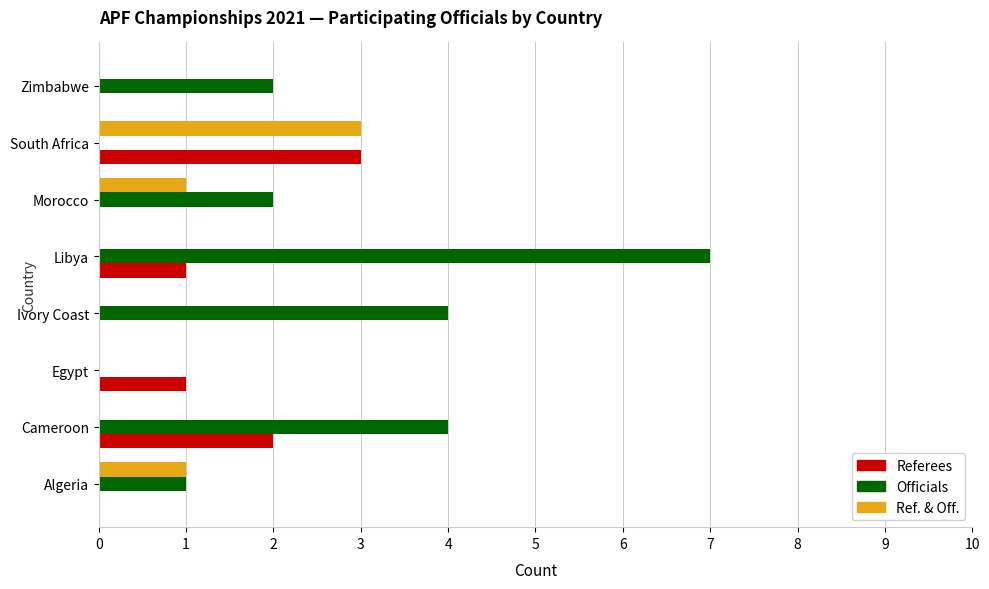

What is the sum of all Officials values?

20